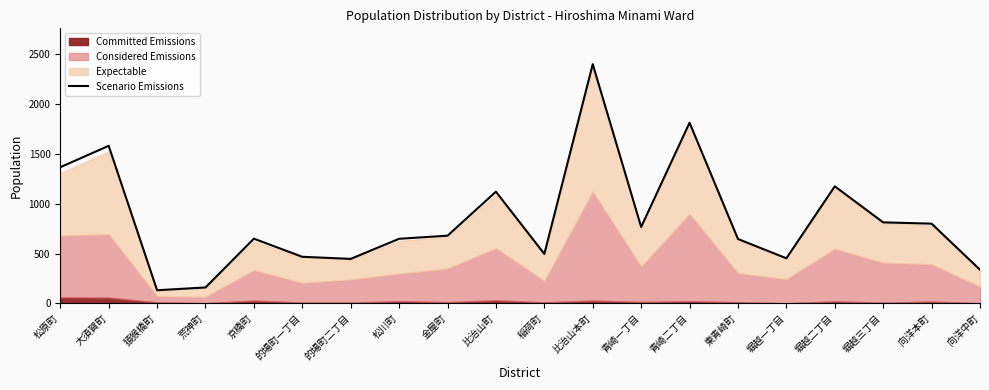

Reading left to right, transcribe all the data shown in this chart.

松原町=1367	大須賀町=1582	猿猴橋町=131	荒神町=159	京橋町=649	的場町一丁目=467	的場町二丁目=446	松川町=648	金屋町=679	比治山町=1121	稲荷町=496	比治山本町=2402	青崎一丁目=767	青崎二丁目=1814	東青崎町=646	堀越一丁目=452	堀越二丁目=1175	堀越三丁目=813	向洋本町=800	向洋中町=337